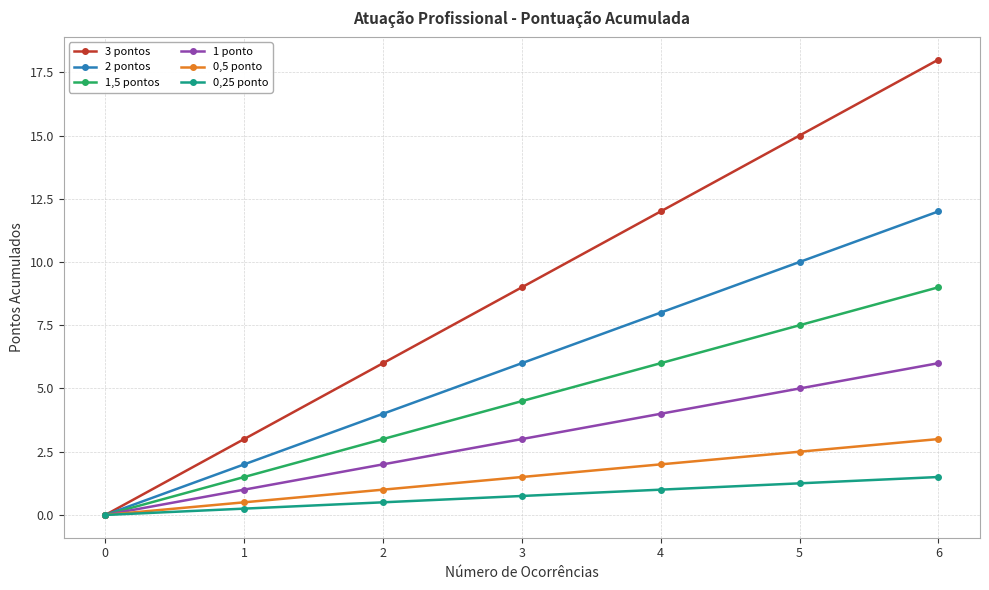

How many lines are shown in the chart?

6